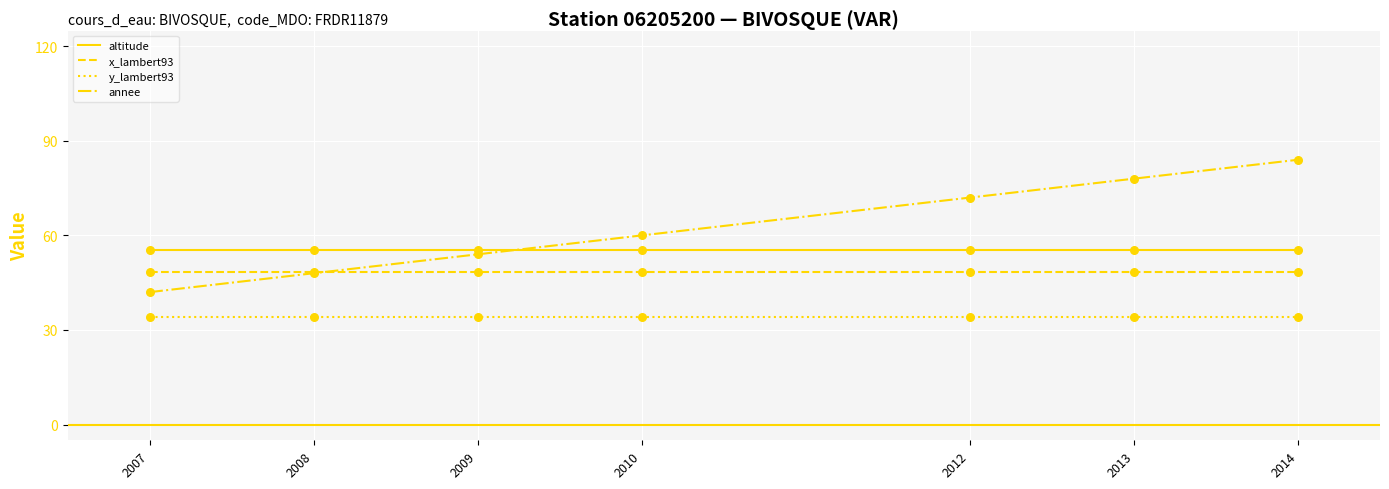

What are all the series names shown in the legend?

altitude, x_lambert93, y_lambert93, annee